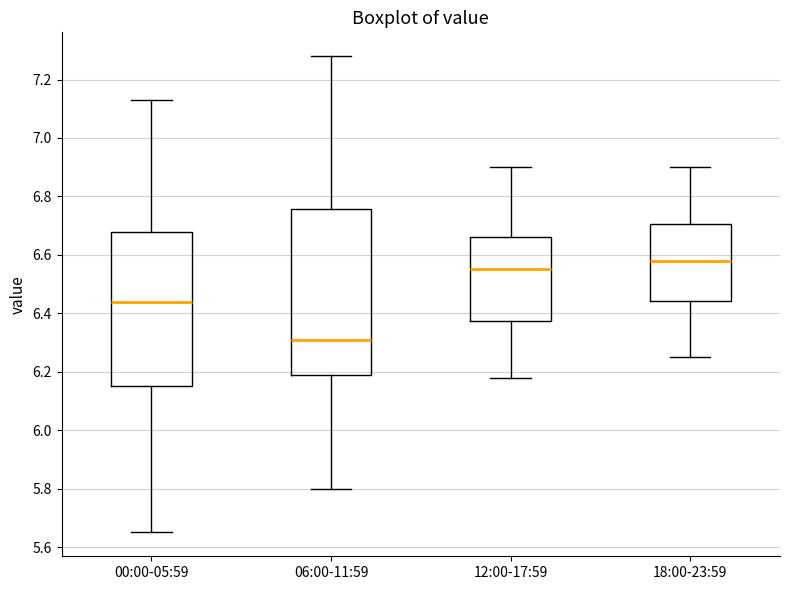

Which box has the lowest median line?

06:00-11:59